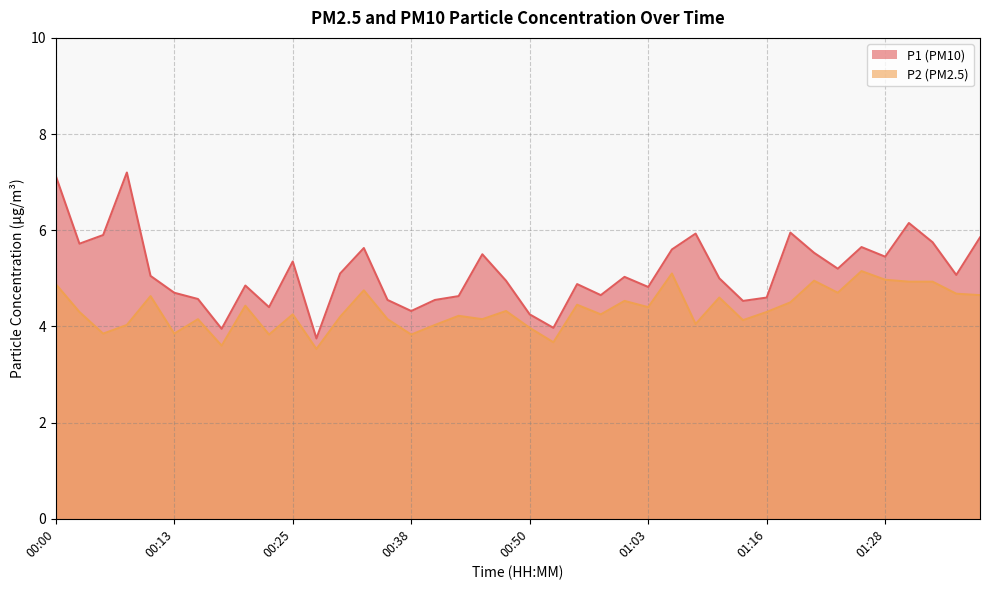

What is the label of the 32nd point from the right?

00:20